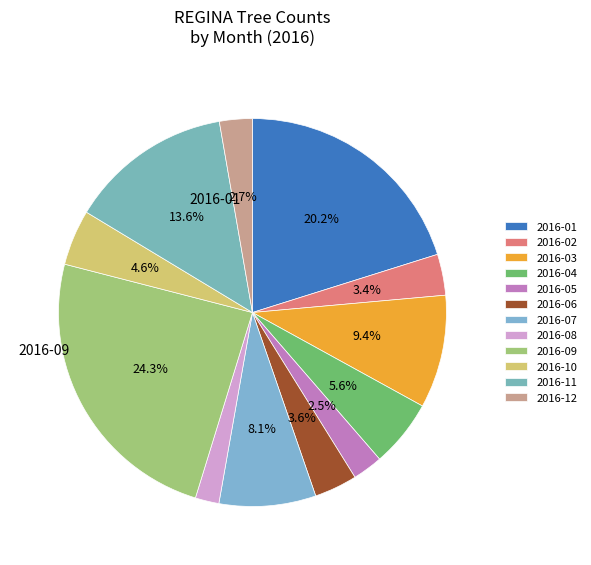

Which slice is the smallest?

2016-08